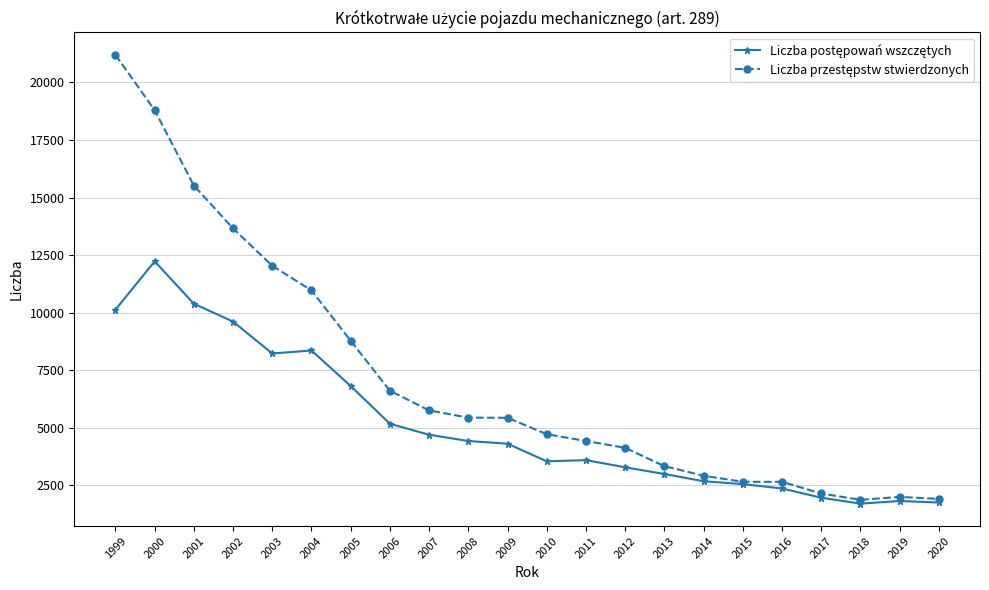

Which label corresponds to the largest value in the chart?

1999